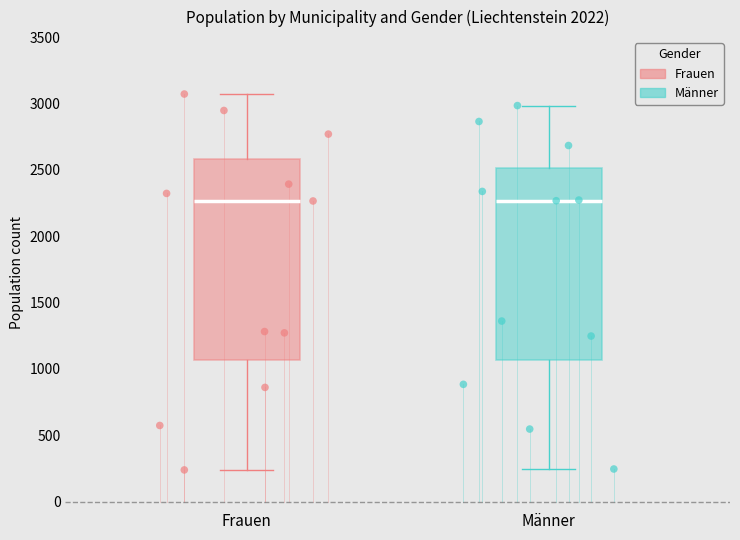

Which box is the tallest, from its lower edge to its upper edge?

Frauen